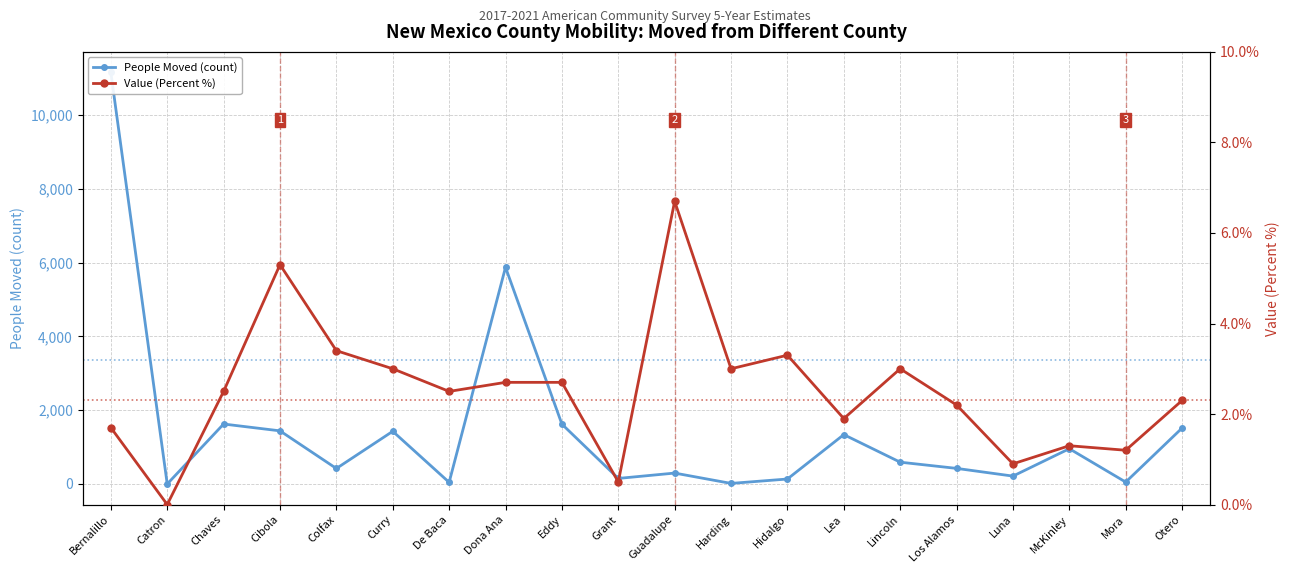

The value of Value (Percent %) at Lincoln is 5.0. True or false?

False